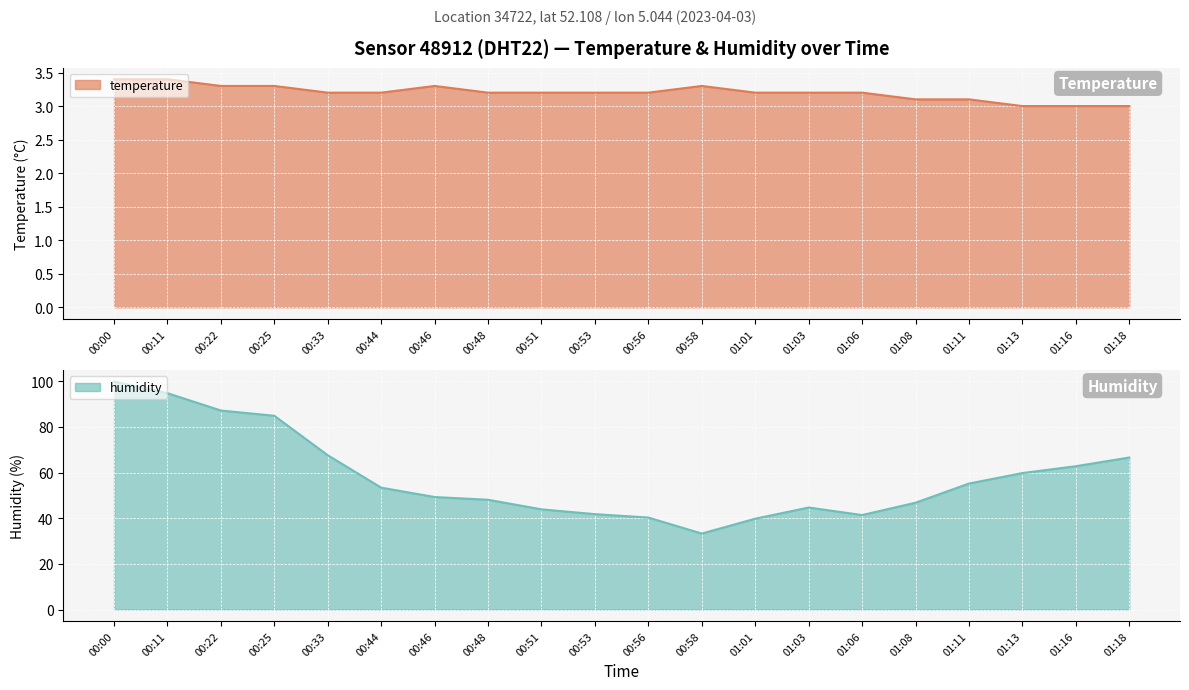

What is the total value across all series at 00:46?

52.6